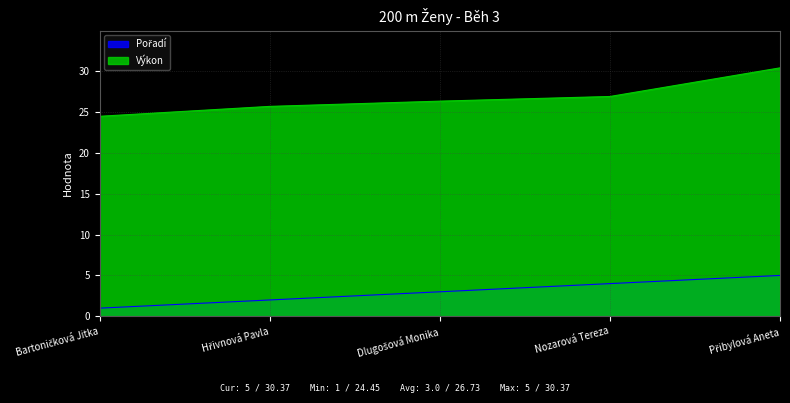

True or false: Výkon has a value of 48.0 at Nozarová Tereza.

False